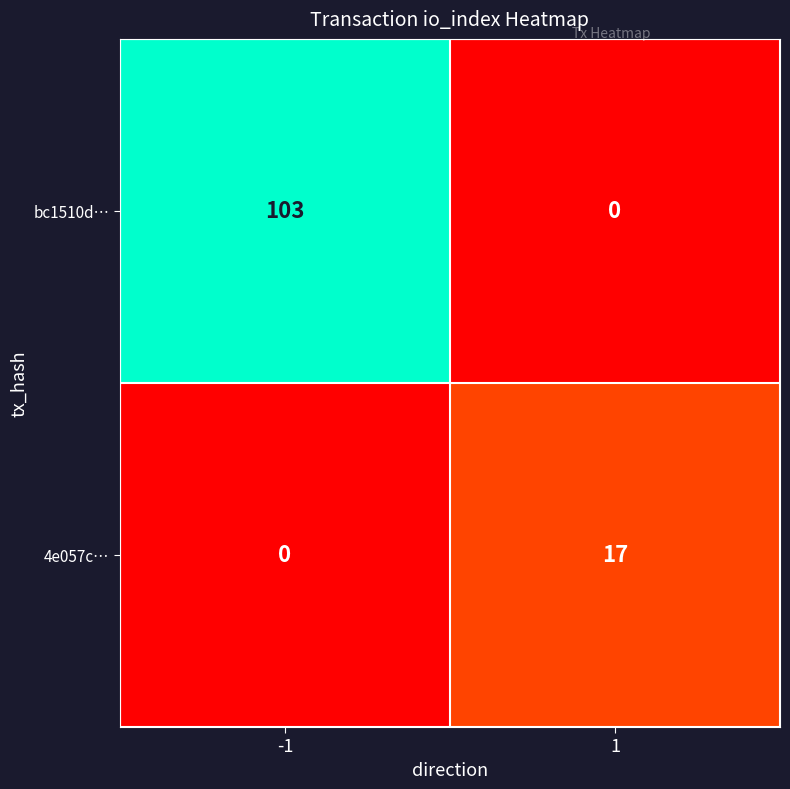

Is it true that 4e057c… equals 5 at 1?

False